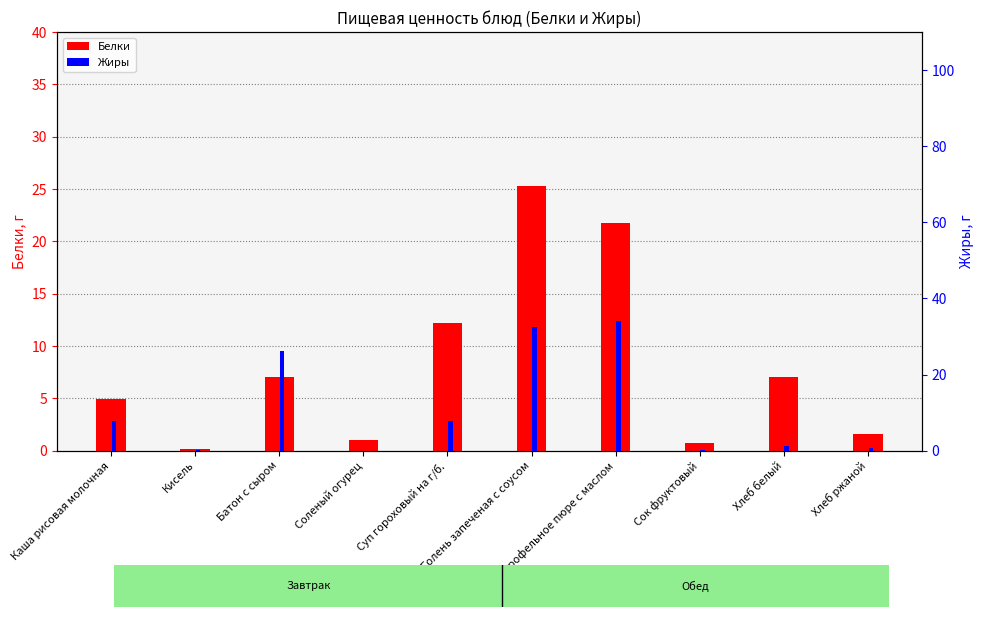

Reading right to left, transcribe all the data shown in this chart.

Белки: 1.6	7.0	0.7	21.8	25.2	12.2	1.0	7.0	0.1	4.9
Жиры: 0.6	1.2	0.1	34.0	32.4	7.9	0.0	26.2	0.1	7.7